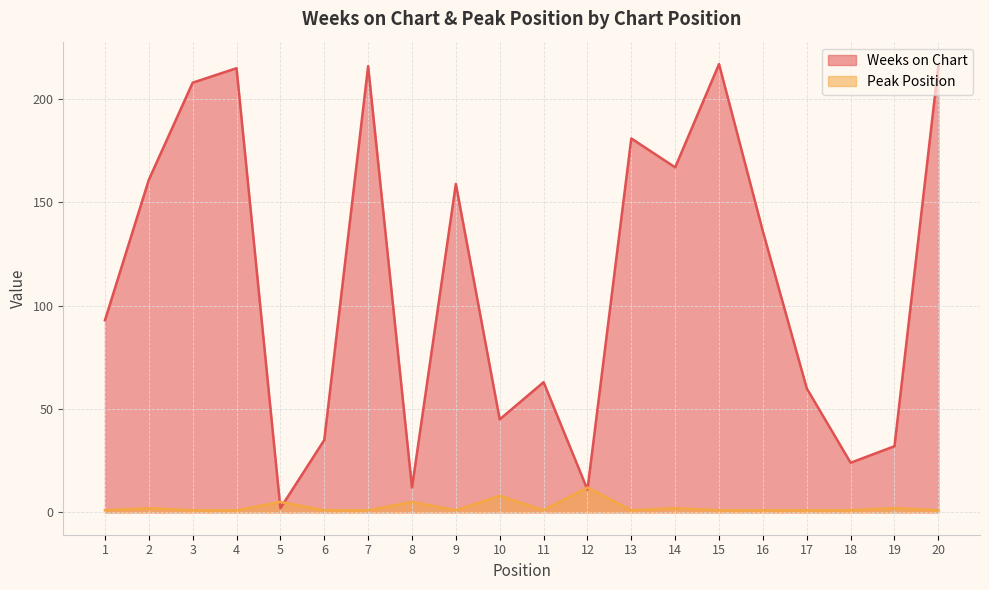

The value of Weeks on Chart at 16 is 75. True or false?

False